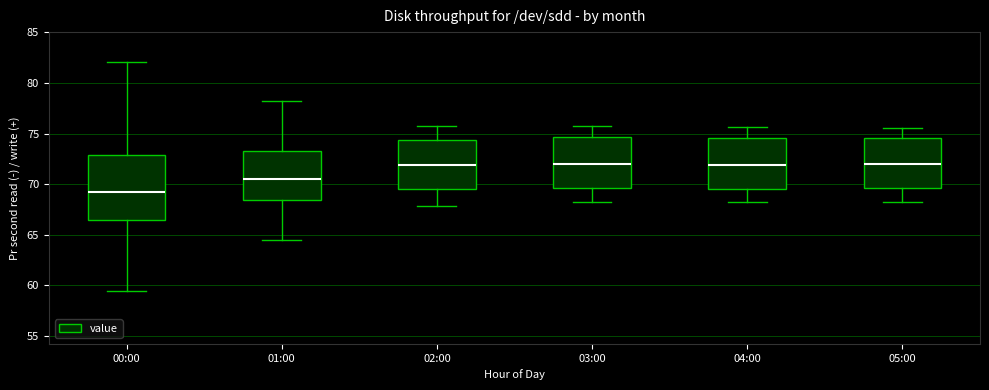

Reading left to right, read every box against the y-axis: the position of its median line, the range the box covers, and the ends of its whiskers. The values are not printed on the chart, so give them approximately, as read against the axis.

00:00: median 69.0, box 66.5 to 73.0, whiskers 59.5 to 82.0
01:00: median 70.5, box 68.5 to 73.5, whiskers 64.5 to 78.0
02:00: median 72.0, box 69.5 to 74.5, whiskers 68.0 to 76.0
03:00: median 72.0, box 69.5 to 74.5, whiskers 68.0 to 76.0
04:00: median 72.0, box 69.5 to 74.5, whiskers 68.0 to 75.5
05:00: median 72.0, box 69.5 to 74.5, whiskers 68.0 to 75.5